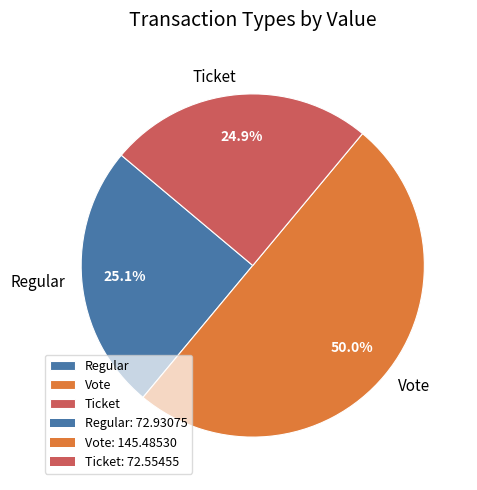

Which slice is the largest?

Vote